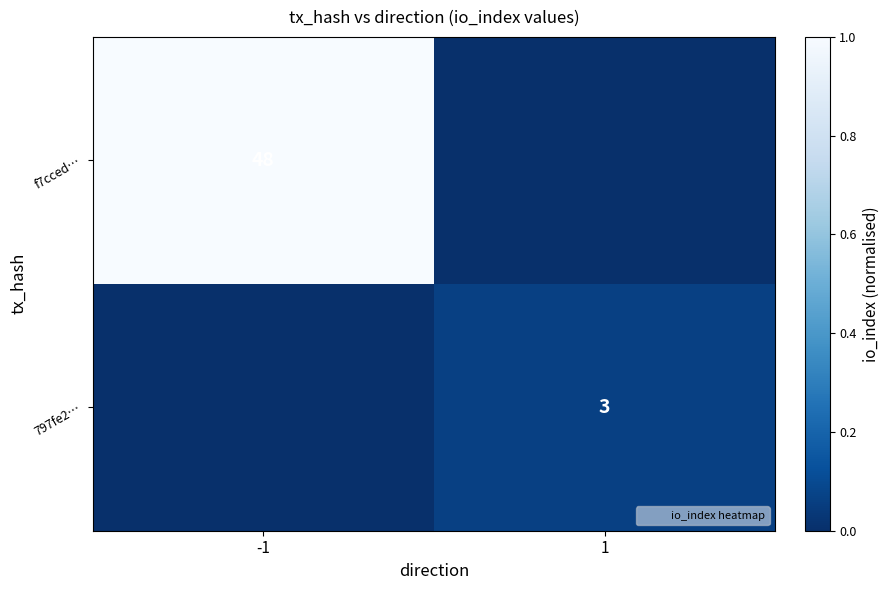

The 797fe2… series shows 2 at 1. True or false?

False